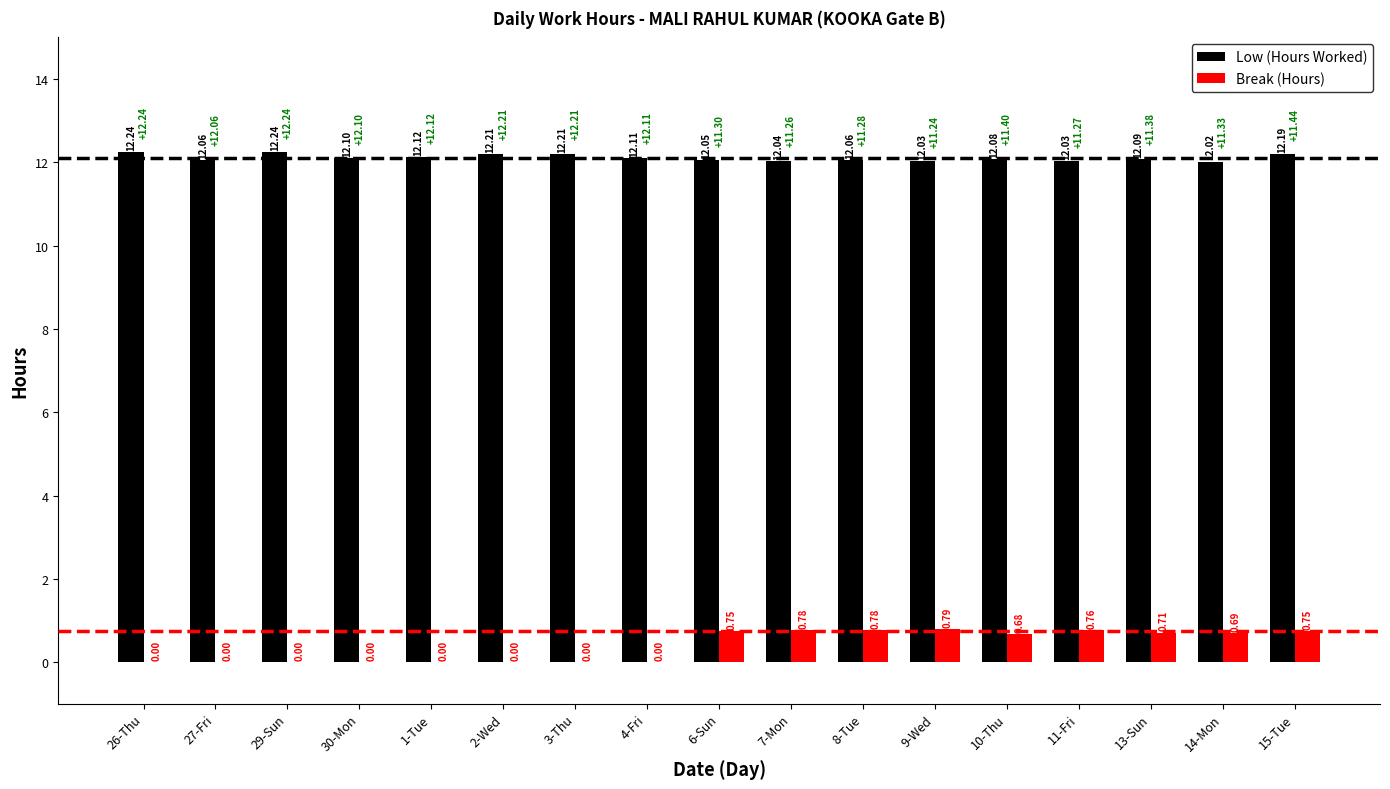

At which category is the sum across all series the highest?

15-Tue